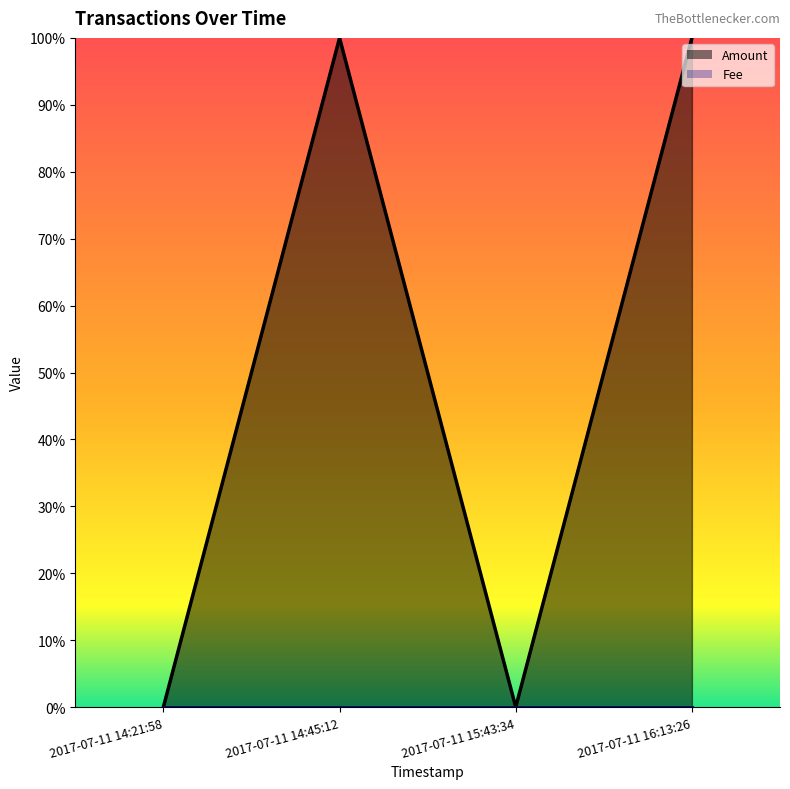

What is the sum of all values?

2.0